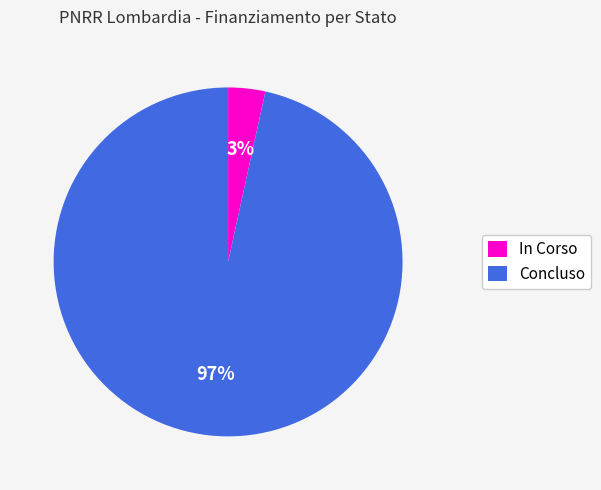

How many slices are in this pie chart?

2